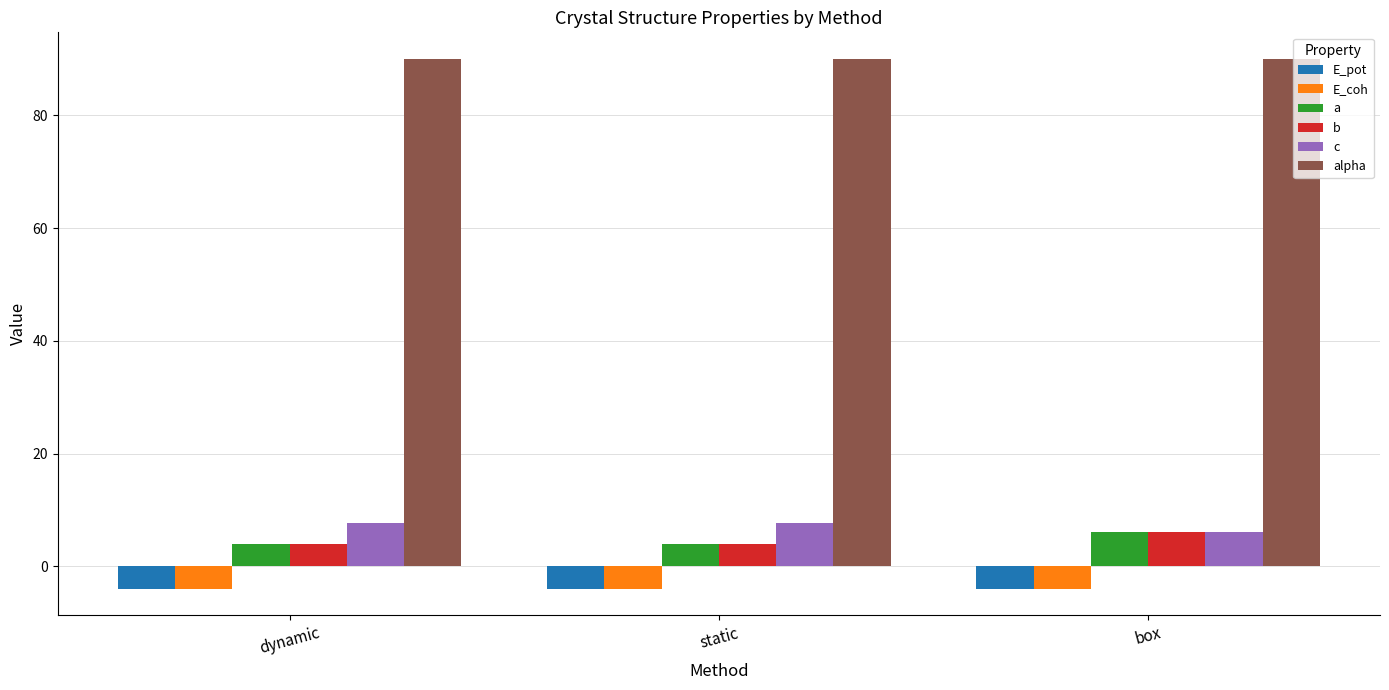

The E_pot series shows -4.0 at static. True or false?

True